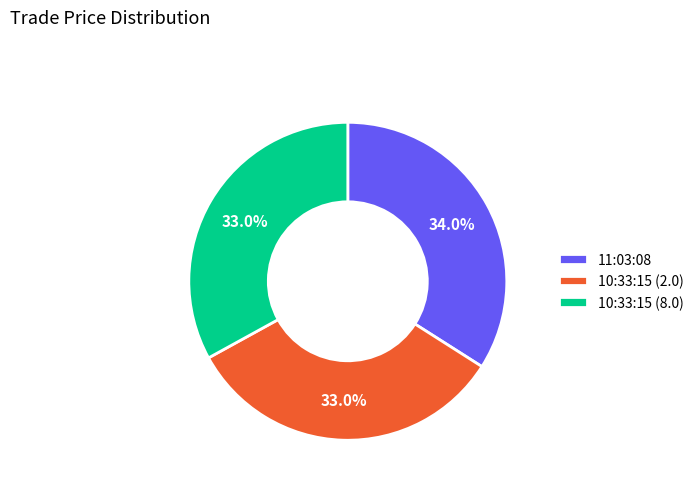

What is the largest slice in the pie chart?

11:03:08